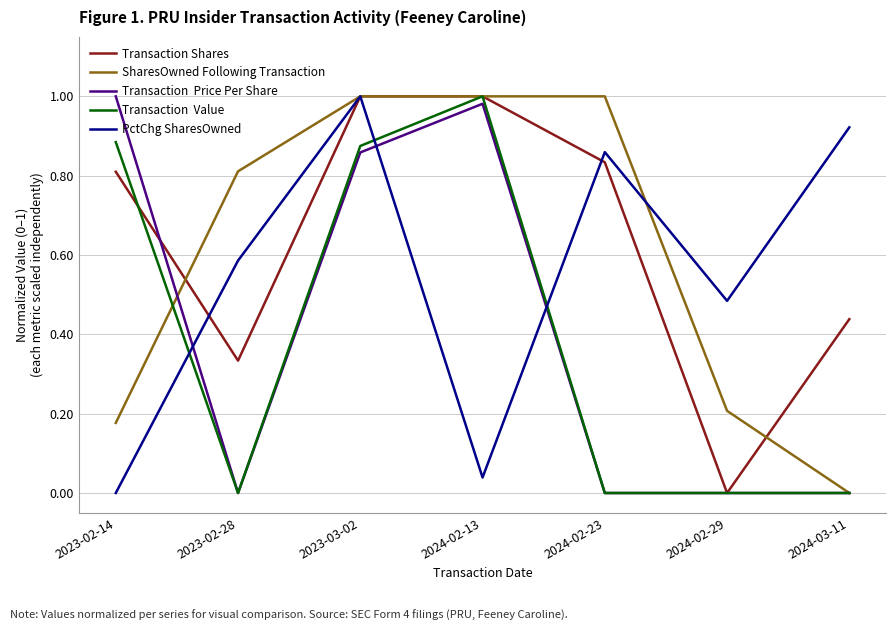

What position from the right is 2024-02-23?

3